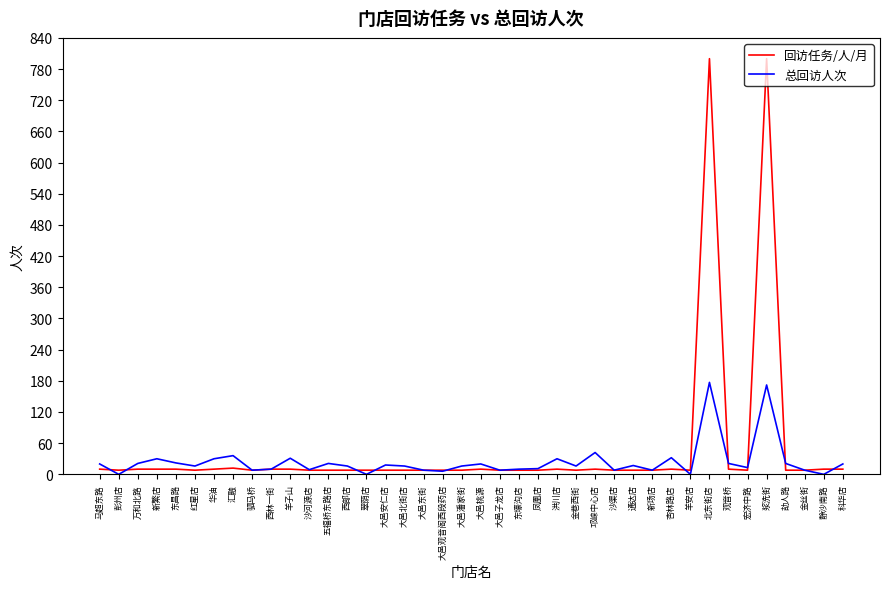

Which series has the widest spread of values?

回访任务/人/月